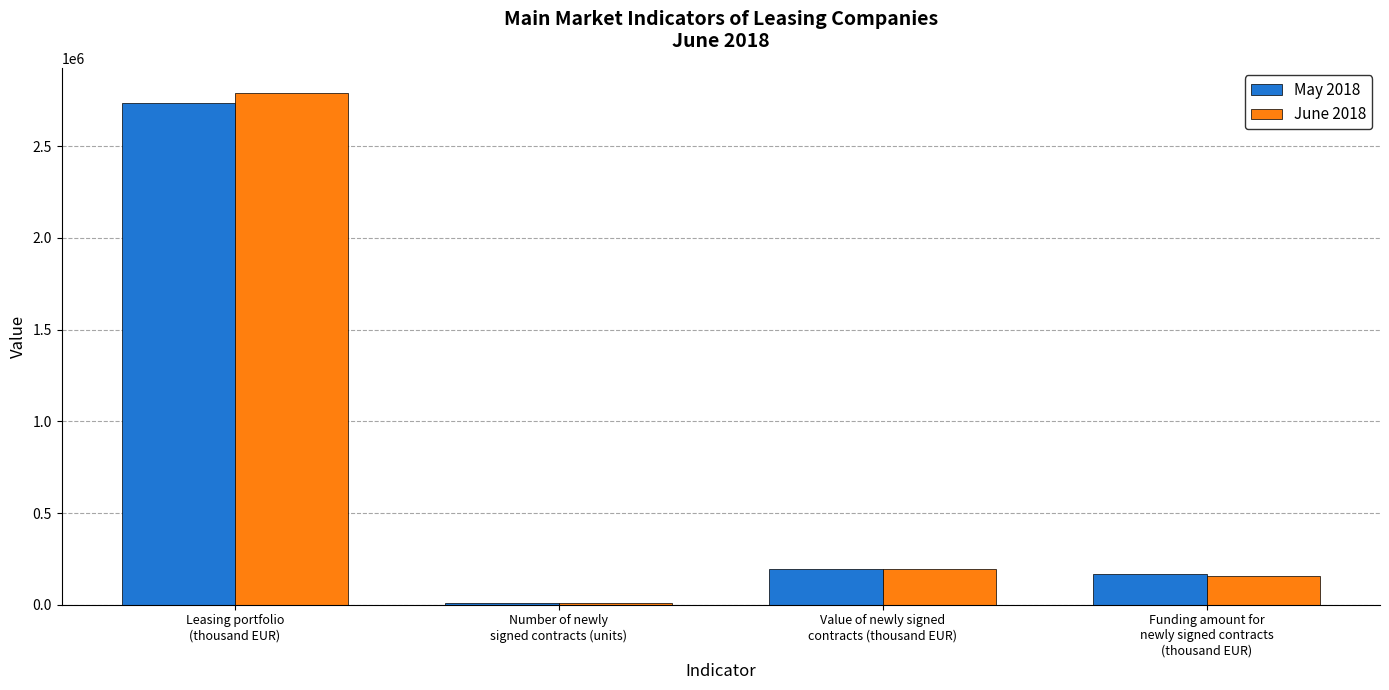

What is the label of the 1st bar from the left?

Leasing portfolio
(thousand EUR)